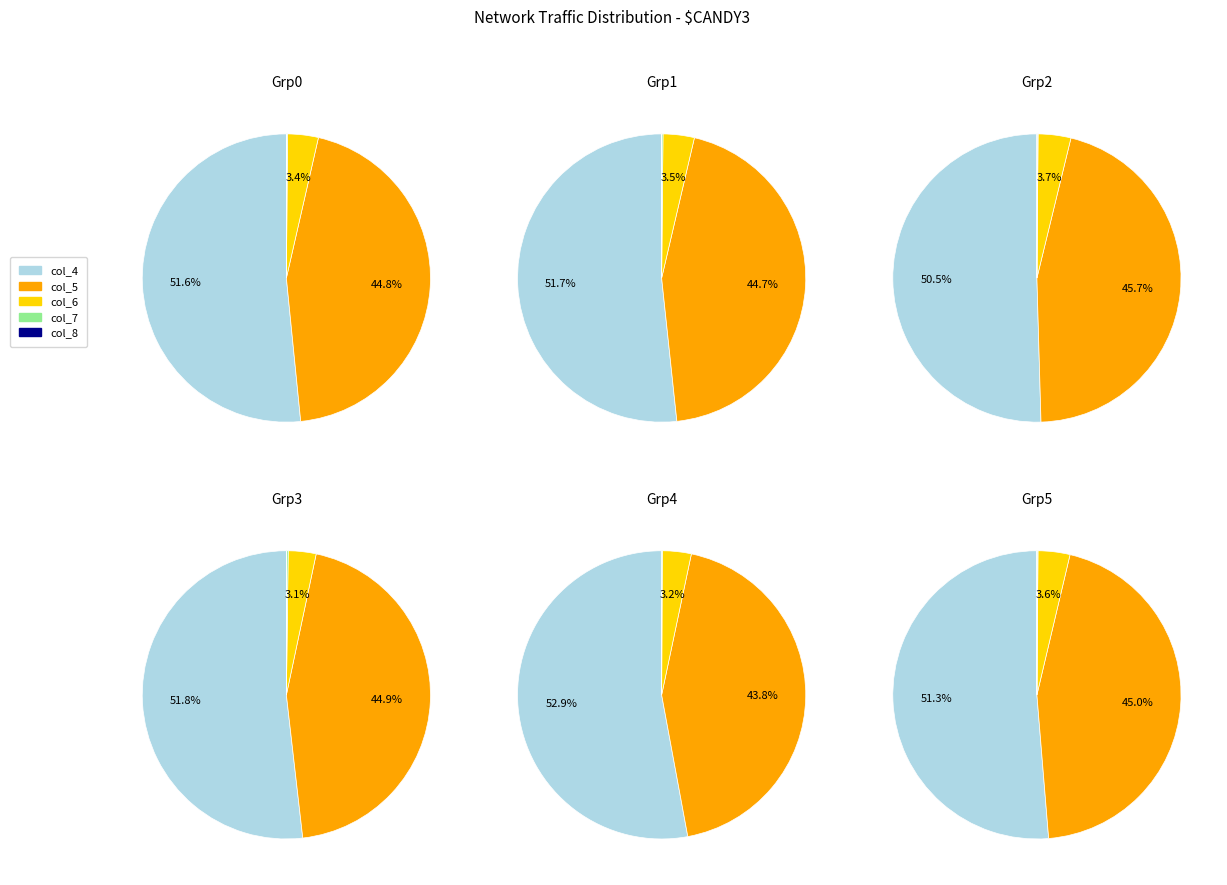

Rank the series at 4 from highest to lowest value.

col_4 (val1), col_5 (val2), col_6 (val3)